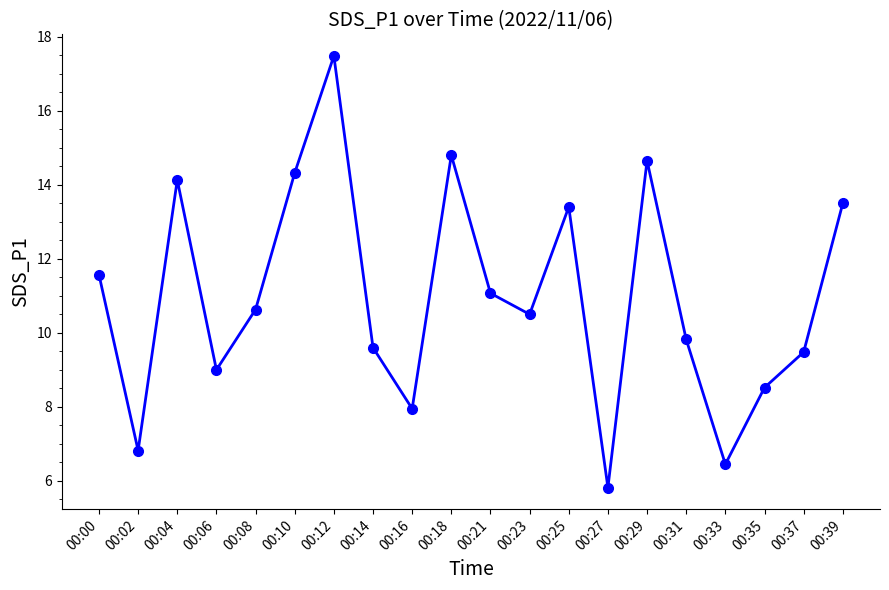

Which category has the lowest value across all series?

00:27